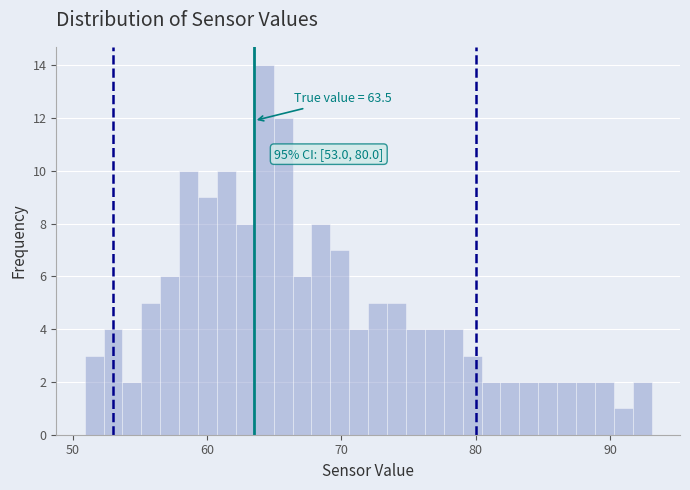

Read against the x-axis, roughly where is the centre of the tallest bar?

64